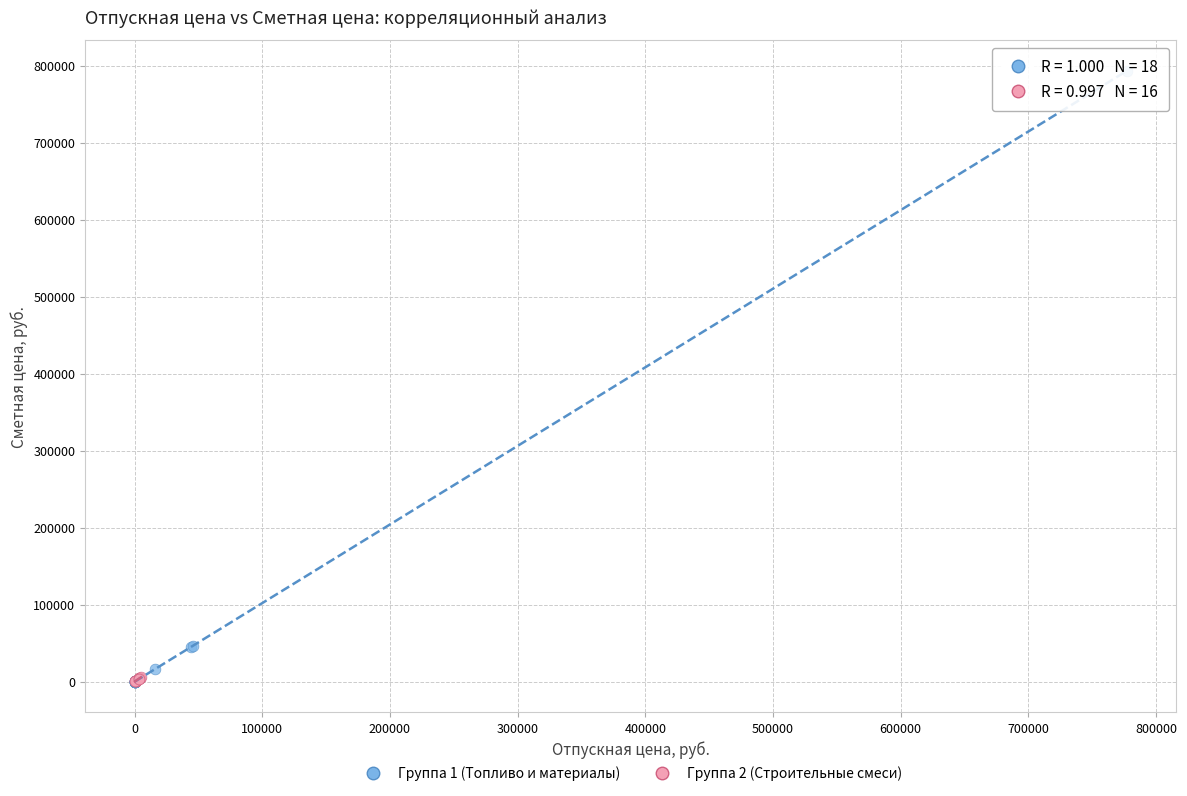

Which series has the largest Y range (max minus min)?

Группа 1 (Топливо и материалы)